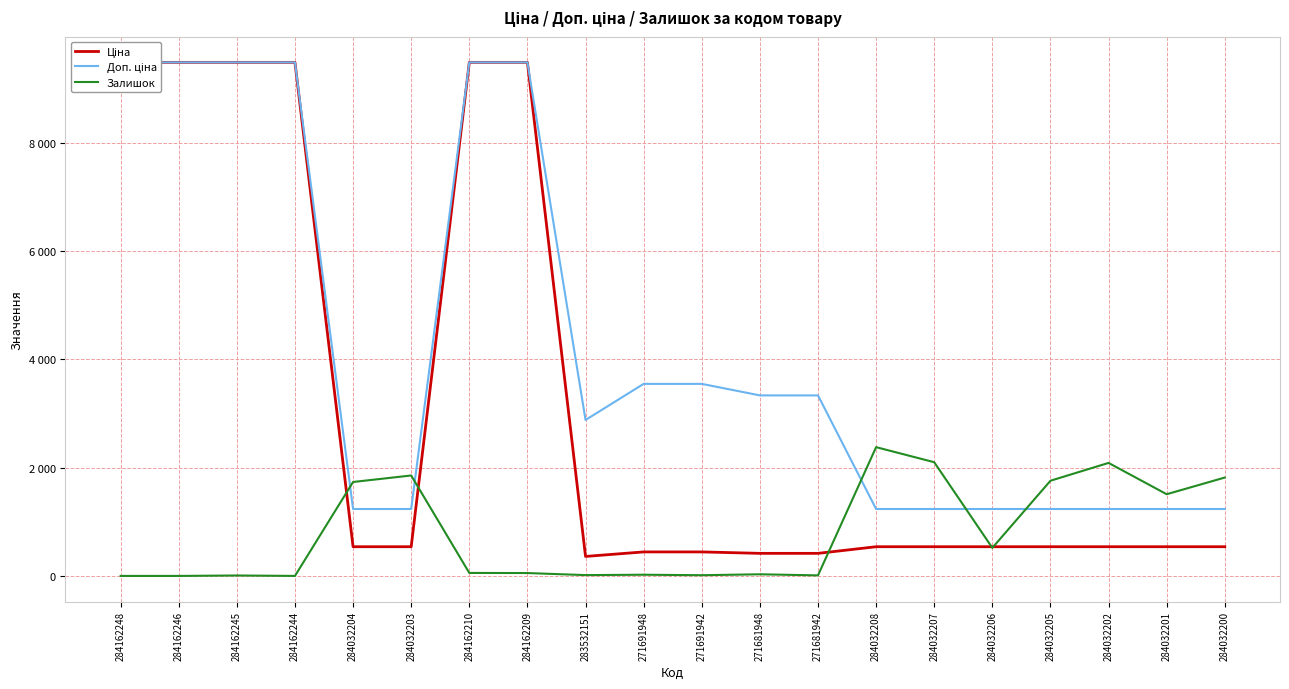

True or false: Доп. ціна and Ціна intersect in this chart.

False